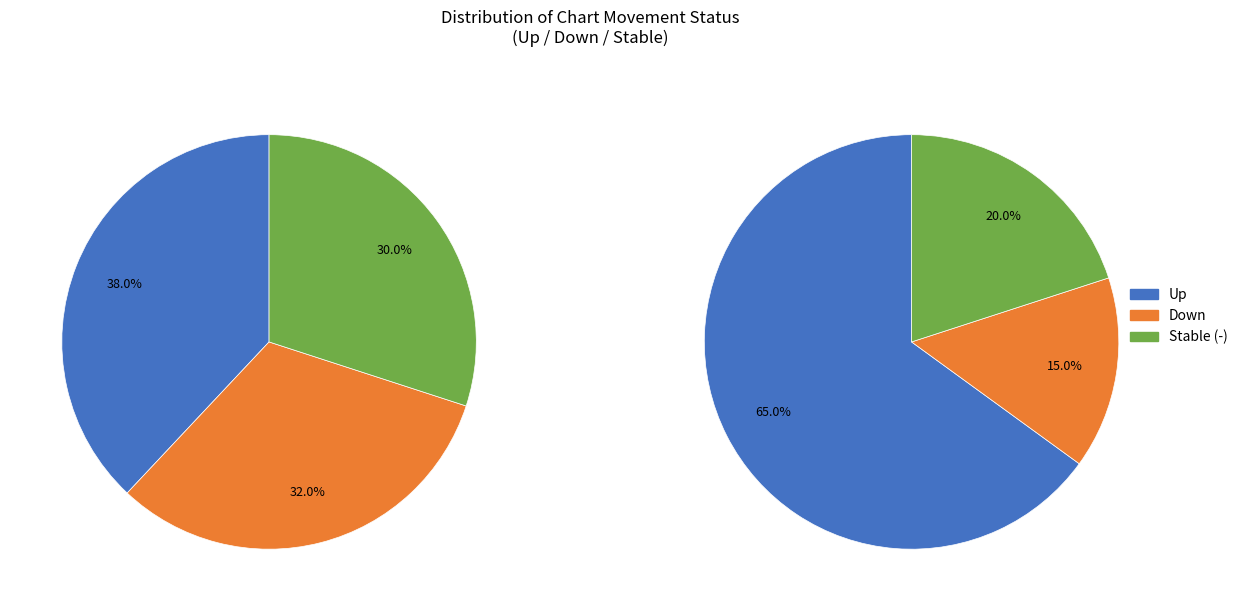

Which category has the biggest portion of the pie?

up